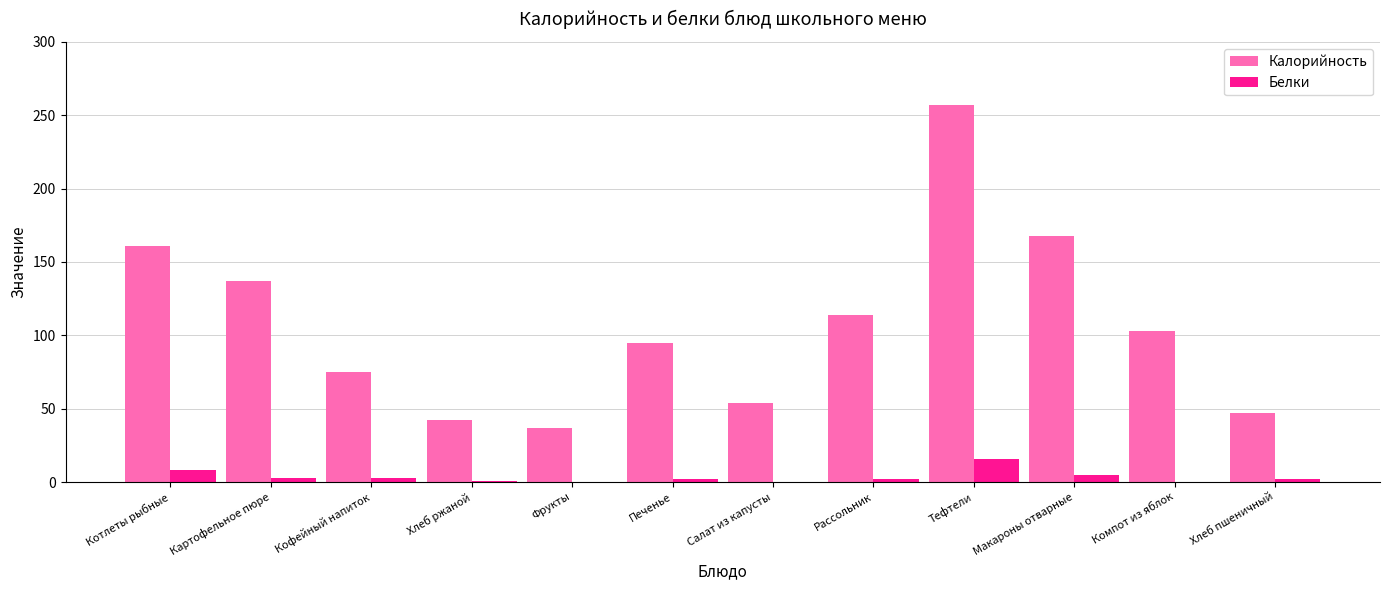

Where does the Калорийность series first go above 103?

Котлеты рыбные